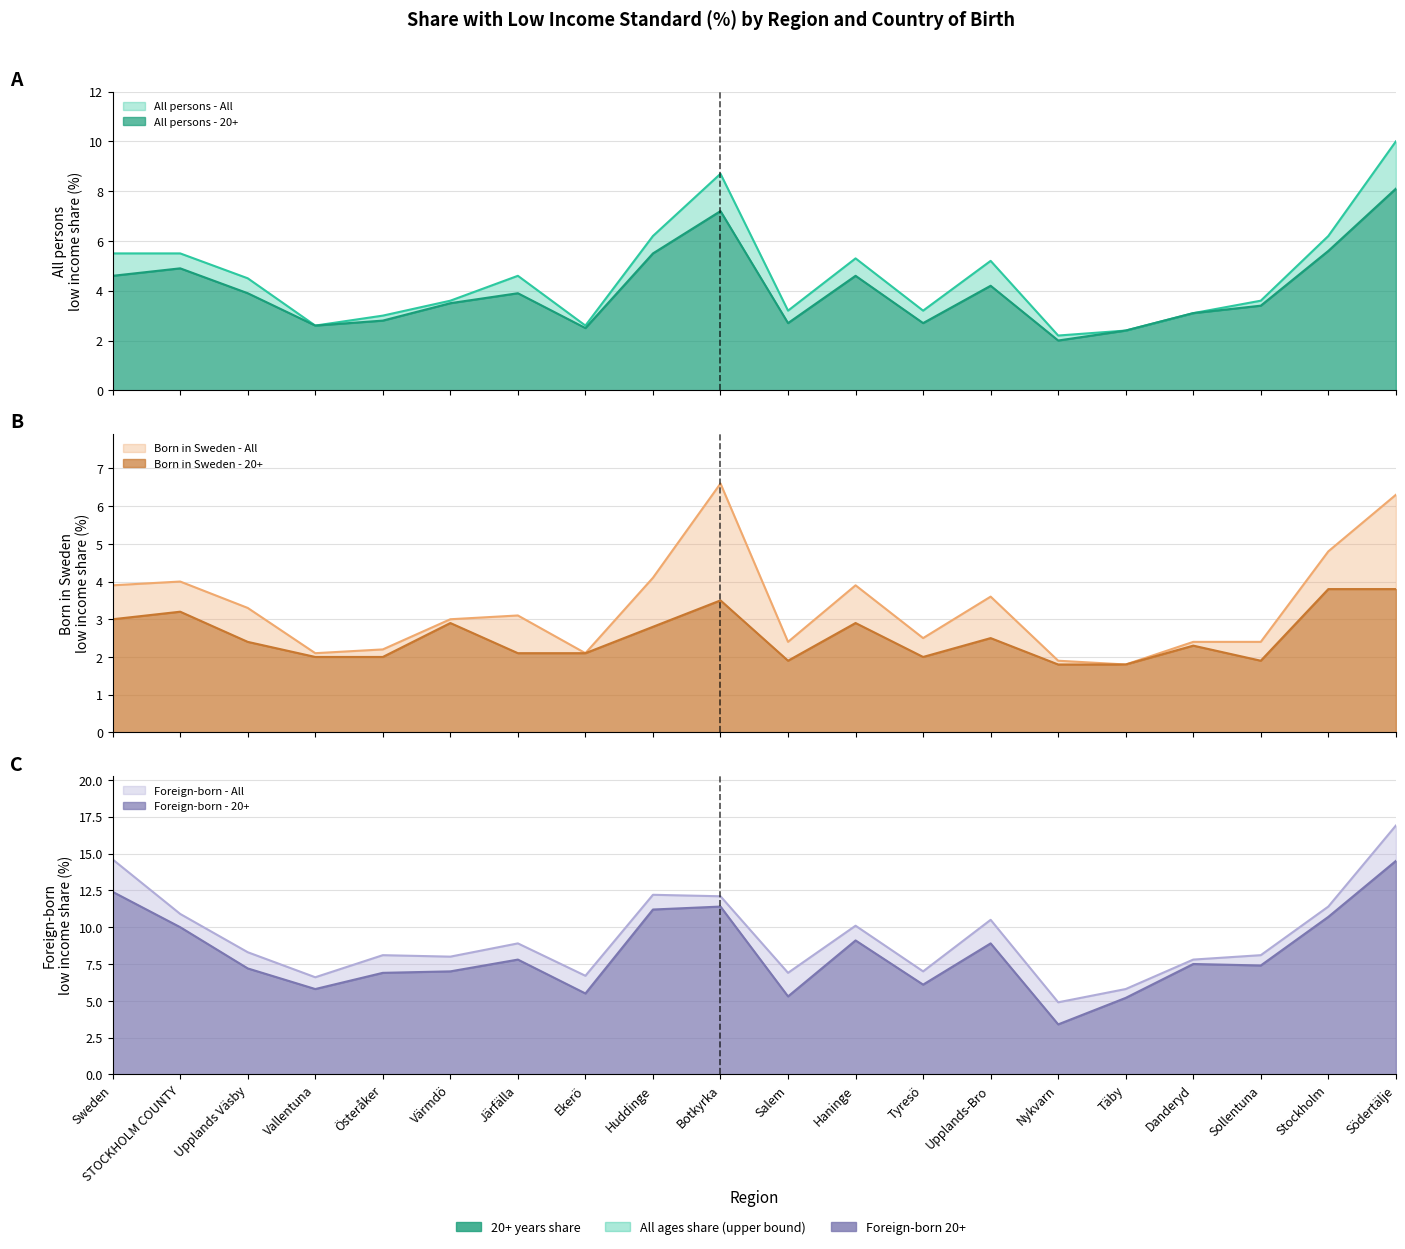

True or false: All persons - 20+ has a value of 1.1 at Tyresö.

False